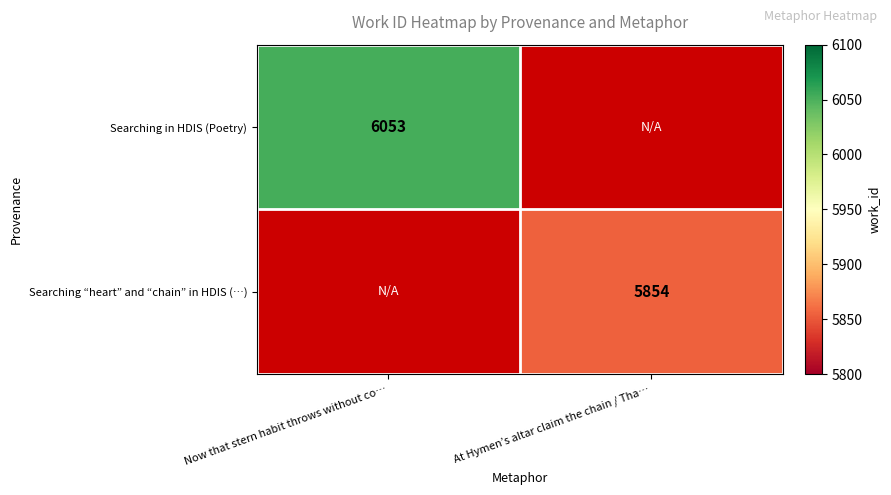

Which label corresponds to the largest value in the chart?

Now that stern habit throws without co…